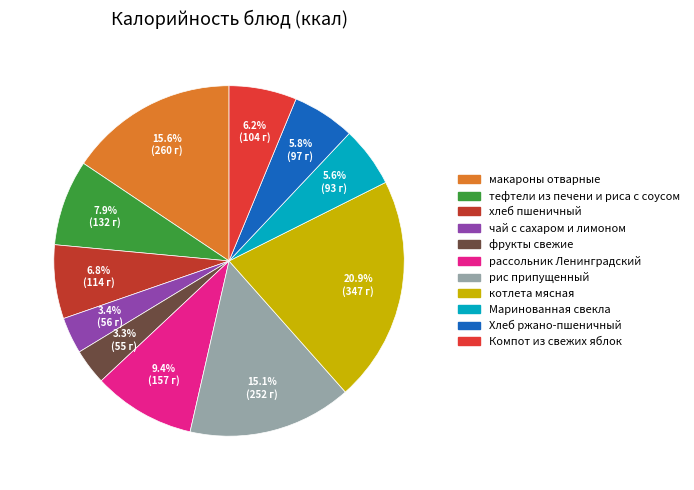

What percentage is NOT represented by чай с сахаром и лимоном?

96.6%